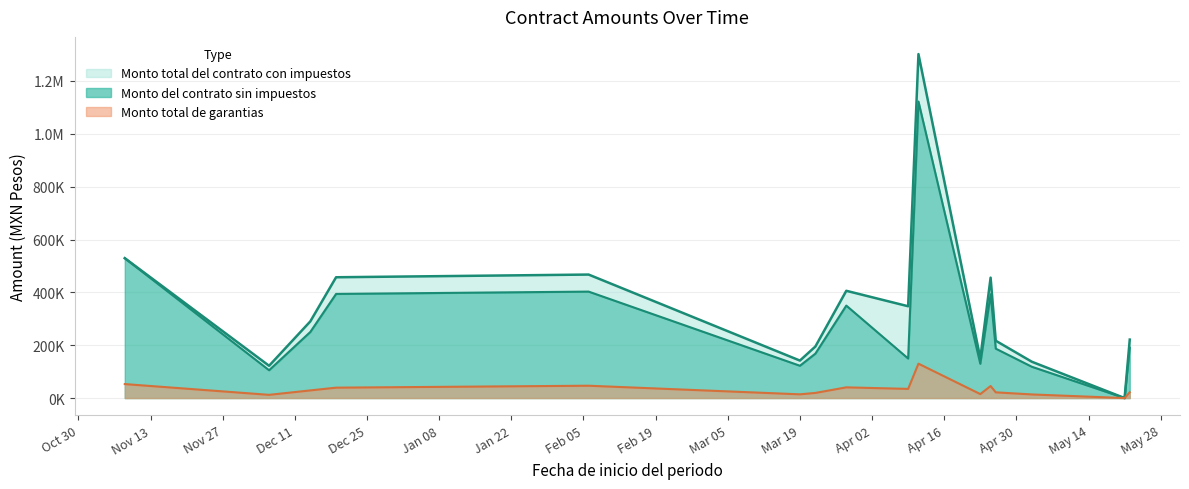

What is the average value of the Monto total de garantias series?

33613.7